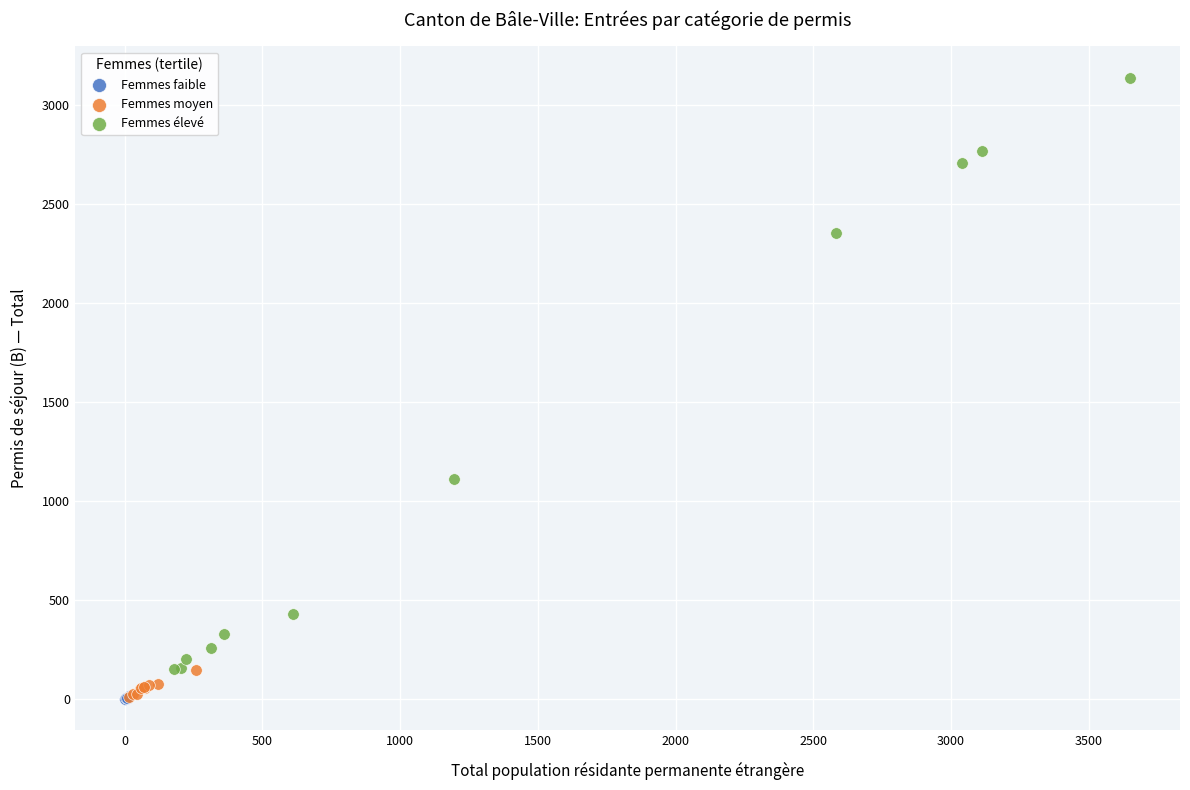

Which series contains the highest Y value?

Femmes élevé